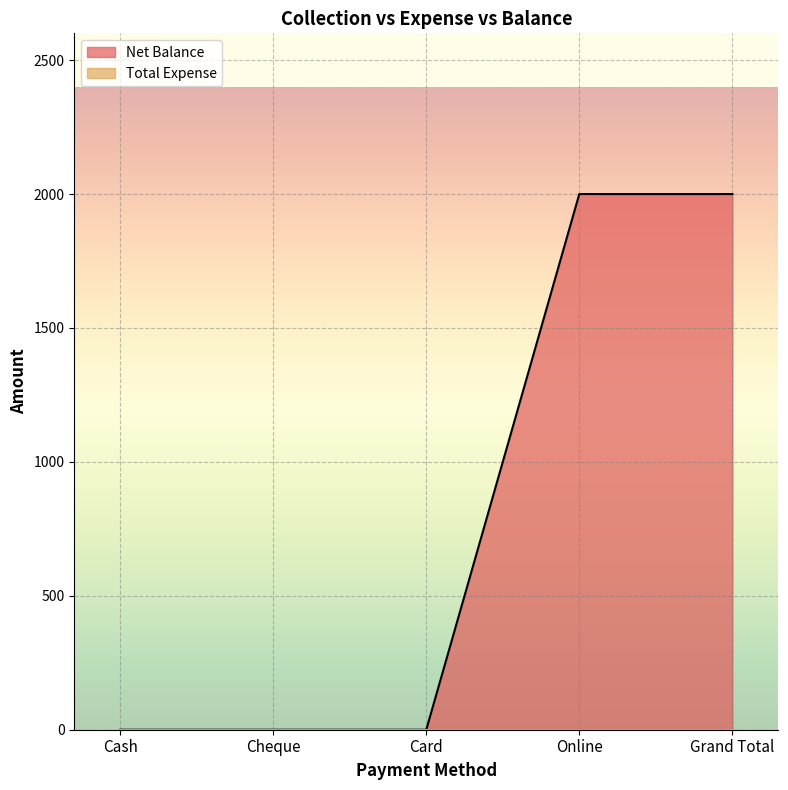

What is the difference between the maximum and minimum values?

2000